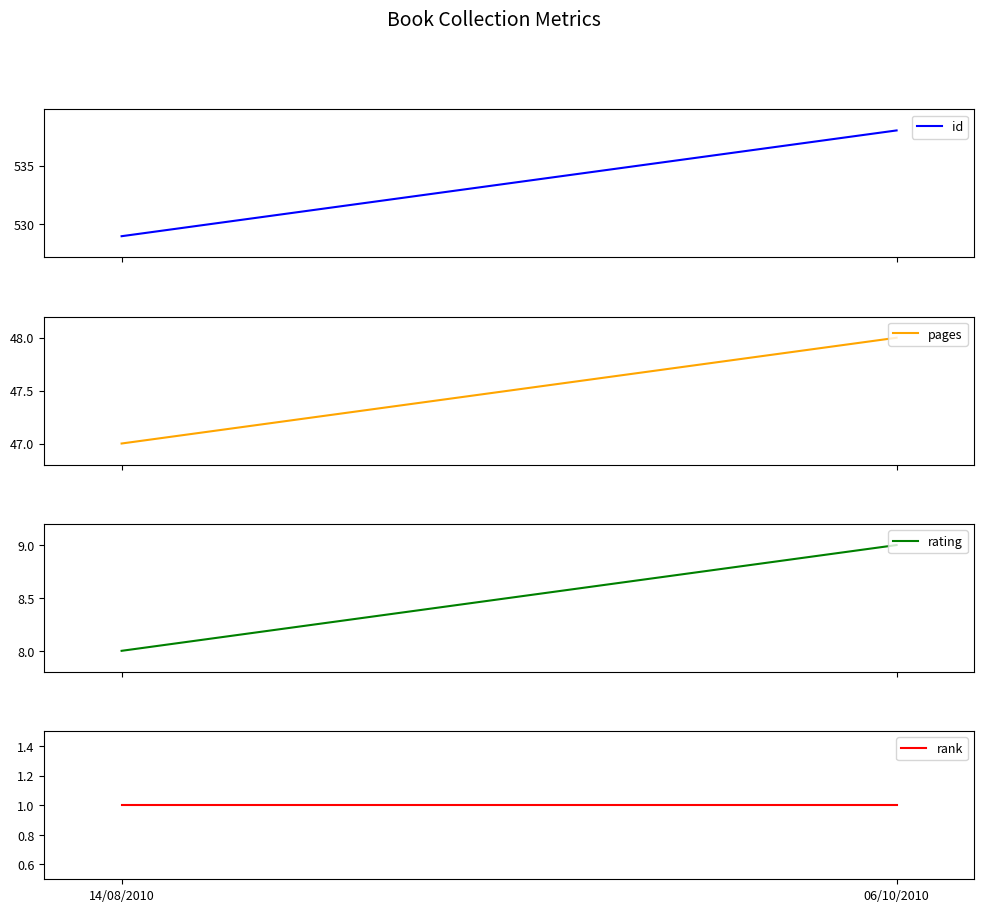

What is the lowest value of the rank series?

1